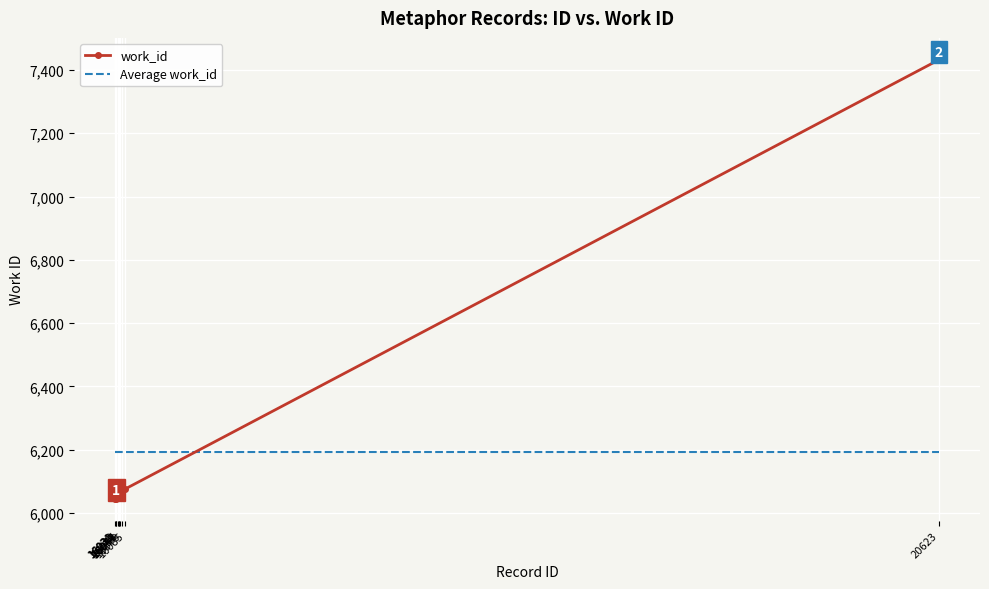

The work_id series shows 6070.0 at 16070. True or false?

True